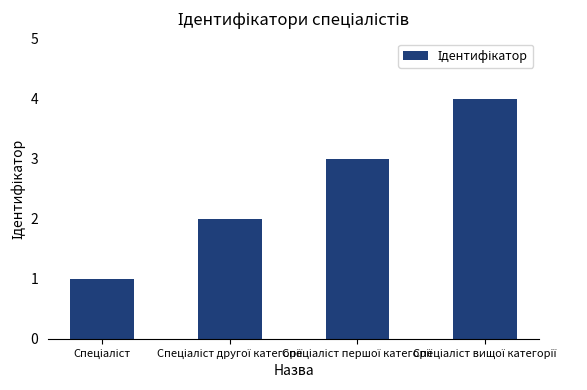

Reading left to right, list all the values displayed in this chart.

1	2	3	4